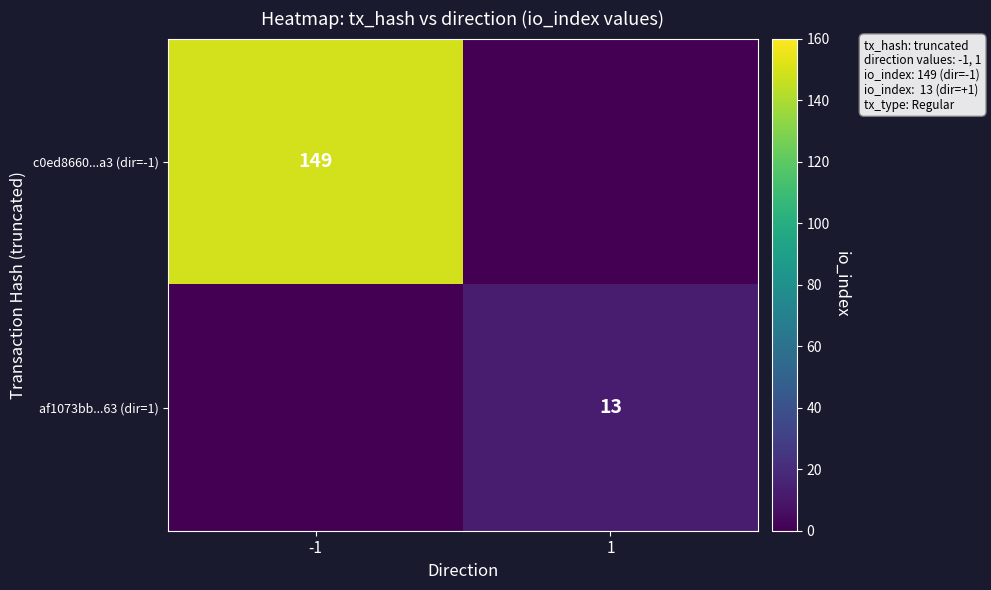

Is it true that c0ed8660...a3 (dir=-1) equals 149 at -1?

True